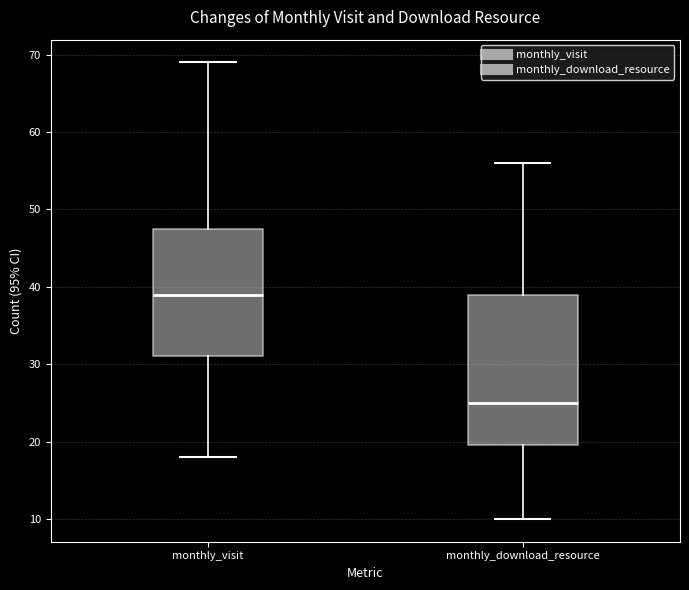

Reading left to right, read every box against the y-axis: the position of its median line, the range the box covers, and the ends of its whiskers. The values are not printed on the chart, so give them approximately, as read against the axis.

monthly_visit: median 39, box 31 to 48, whiskers 18 to 69
monthly_download_resource: median 25, box 20 to 39, whiskers 10 to 56